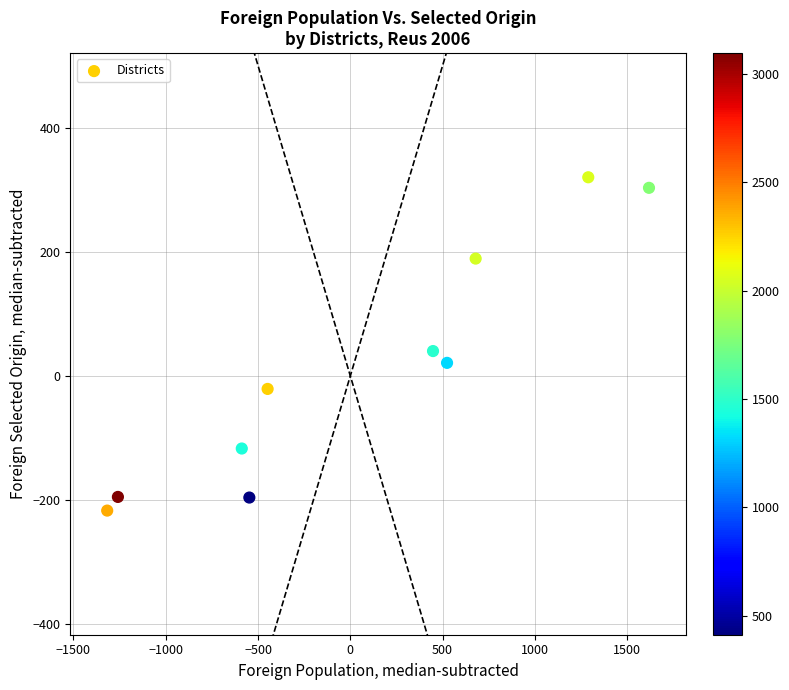

What is the average Y value?

13